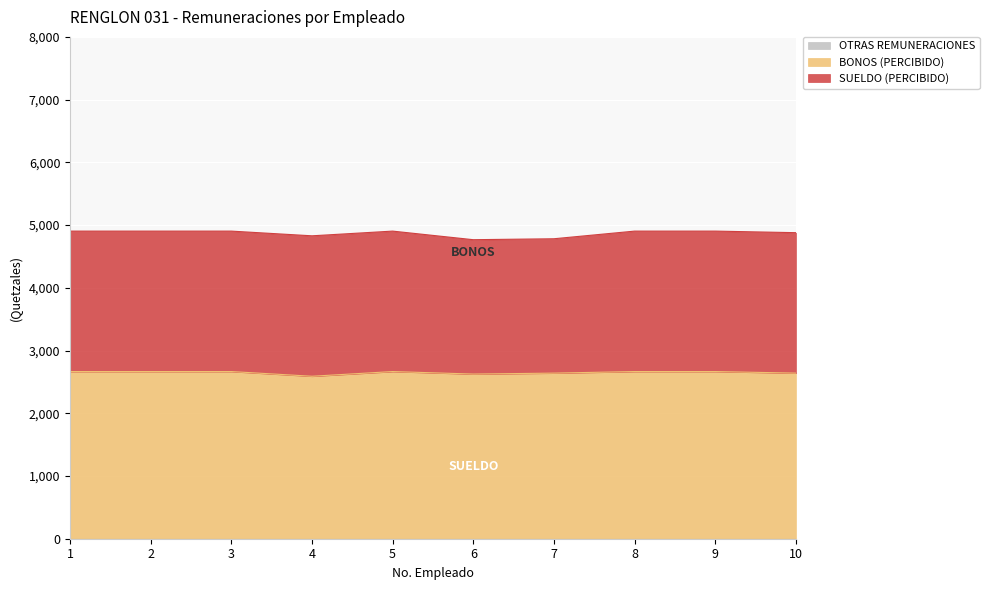

How many distinct data groups are displayed?

3